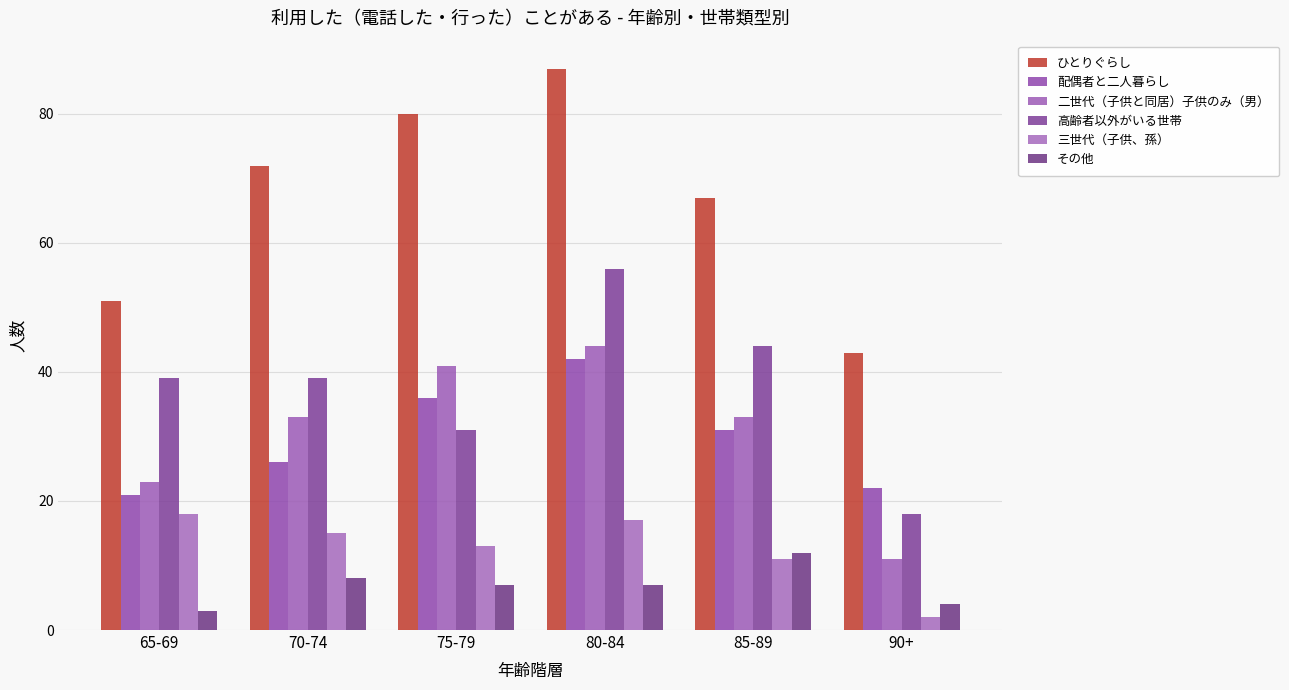

True or false: 配偶者と二人暮らし has a value of 21 at 65-69.

True